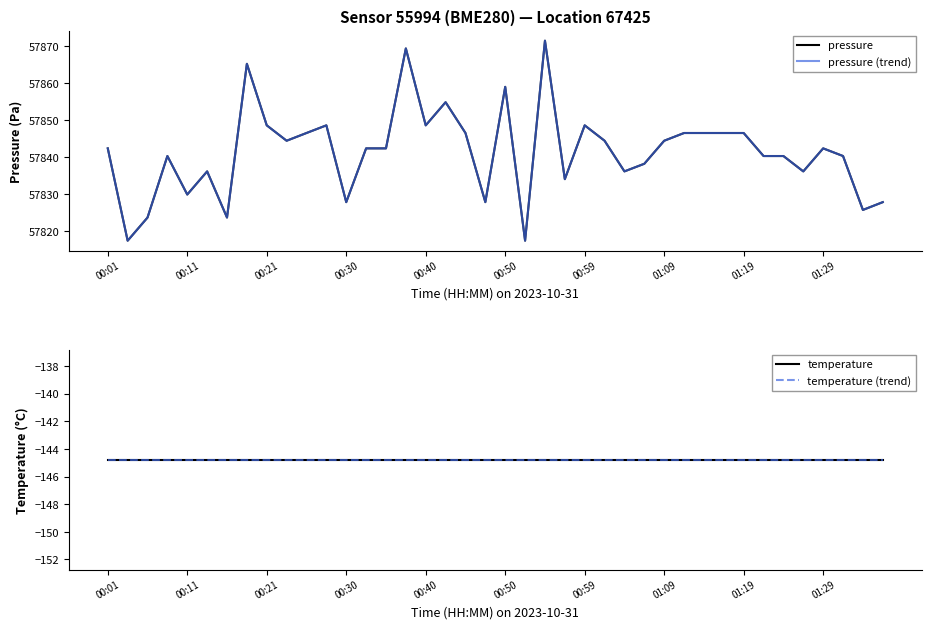

Reading left to right, list all the values displayed in this chart.

pressure: 57842.4	57817.5	57823.7	57840.3	57829.9	57836.2	57823.7	57865.2	57848.6	57844.5	57846.6	57848.6	57827.9	57842.4	57842.4	57869.4	57848.6	57854.9	57846.6	57827.9	57859.0	57817.5	57871.5	57834.1	57848.6	57844.5	57836.2	57838.2	57844.5	57846.6	57846.6	57846.6	57846.6	57840.3	57840.3	57836.2	57842.4	57840.3	57825.8	57827.9
pressure (trend): 57842.4	57817.5	57823.7	57840.3	57829.9	57836.2	57823.7	57865.2	57848.6	57844.5	57846.6	57848.6	57827.9	57842.4	57842.4	57869.4	57848.6	57854.9	57846.6	57827.9	57859.0	57817.5	57871.5	57834.1	57848.6	57844.5	57836.2	57838.2	57844.5	57846.6	57846.6	57846.6	57846.6	57840.3	57840.3	57836.2	57842.4	57840.3	57825.8	57827.9
temperature: -144.8	-144.8	-144.8	-144.8	-144.8	-144.8	-144.8	-144.8	-144.8	-144.8	-144.8	-144.8	-144.8	-144.8	-144.8	-144.8	-144.8	-144.8	-144.8	-144.8	-144.8	-144.8	-144.8	-144.8	-144.8	-144.8	-144.8	-144.8	-144.8	-144.8	-144.8	-144.8	-144.8	-144.8	-144.8	-144.8	-144.8	-144.8	-144.8	-144.8
temperature (trend): -144.8	-144.8	-144.8	-144.8	-144.8	-144.8	-144.8	-144.8	-144.8	-144.8	-144.8	-144.8	-144.8	-144.8	-144.8	-144.8	-144.8	-144.8	-144.8	-144.8	-144.8	-144.8	-144.8	-144.8	-144.8	-144.8	-144.8	-144.8	-144.8	-144.8	-144.8	-144.8	-144.8	-144.8	-144.8	-144.8	-144.8	-144.8	-144.8	-144.8